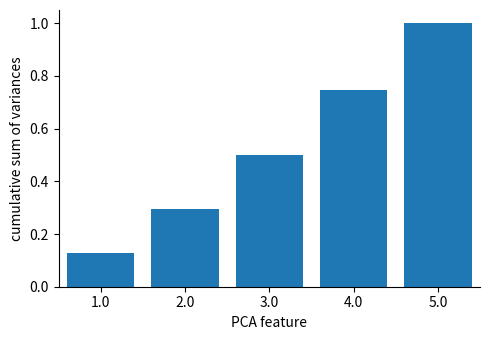

What is the change in value from 4.0 to 5.0?

+0.3